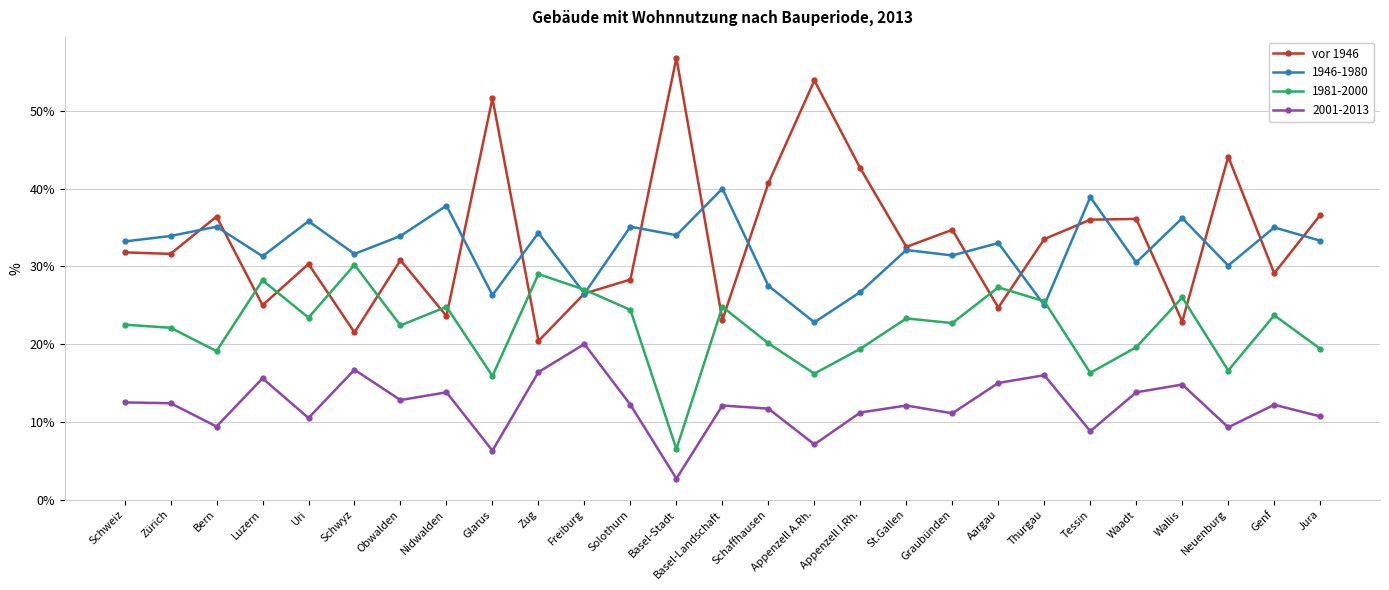

What is the maximum value shown in the chart?

56.8